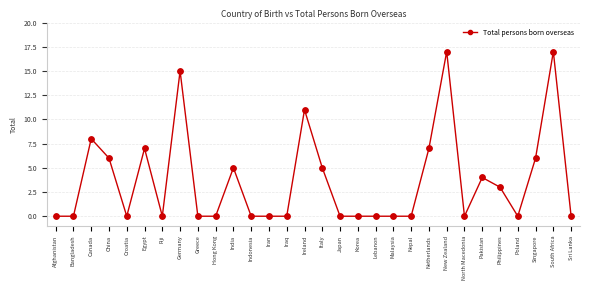

What is the change in value from Iraq to New Zealand?

+17